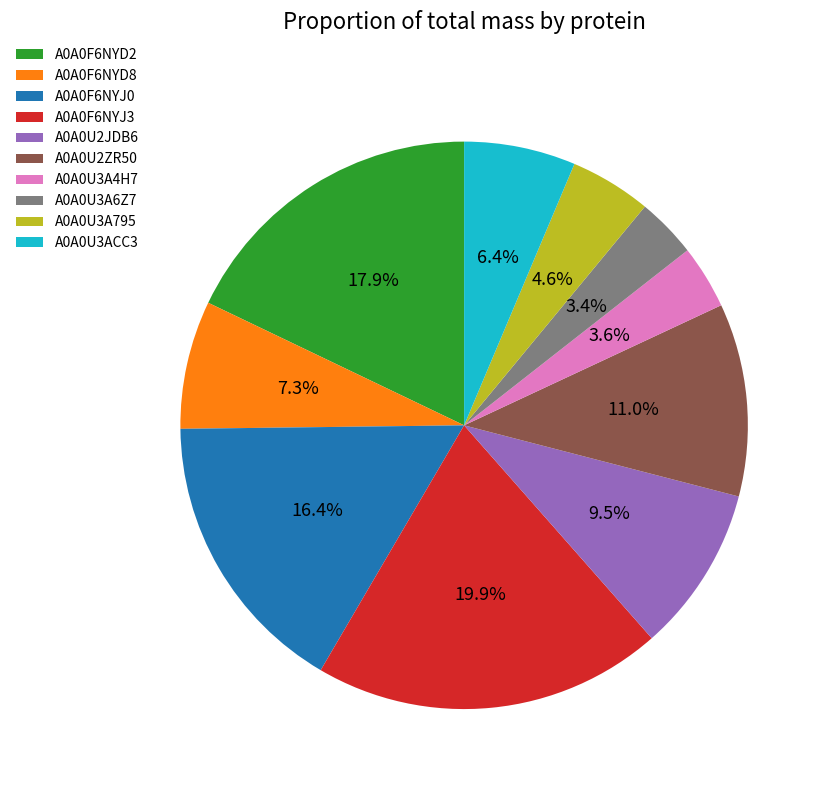

Does A0A0F6NYJ0 represent more than half of the total?

No